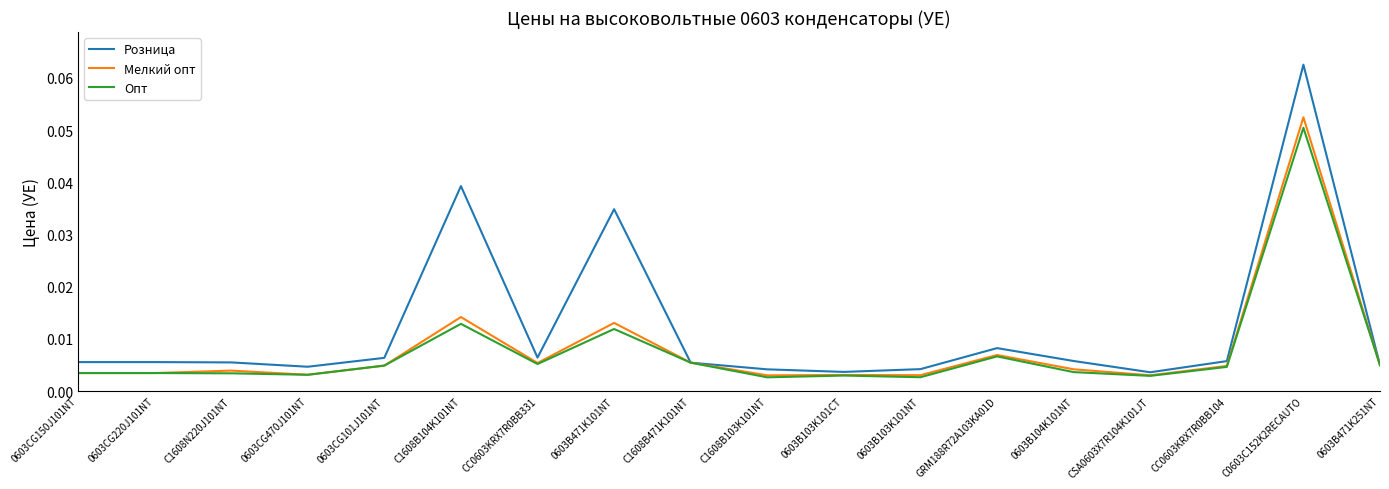

Which series has the largest total across all categories?

Розница